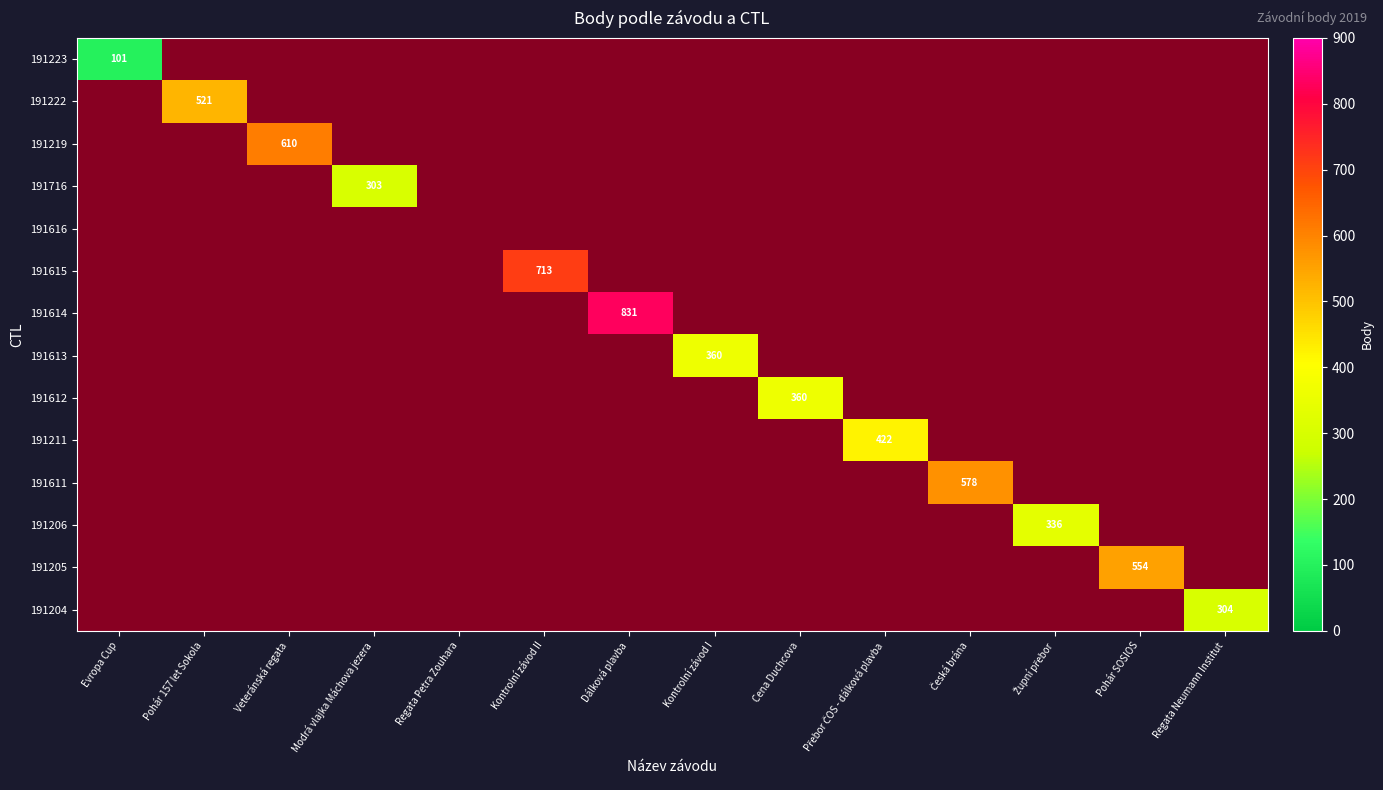

The 191205 series shows 554 at Pohár SOSIOS. True or false?

True